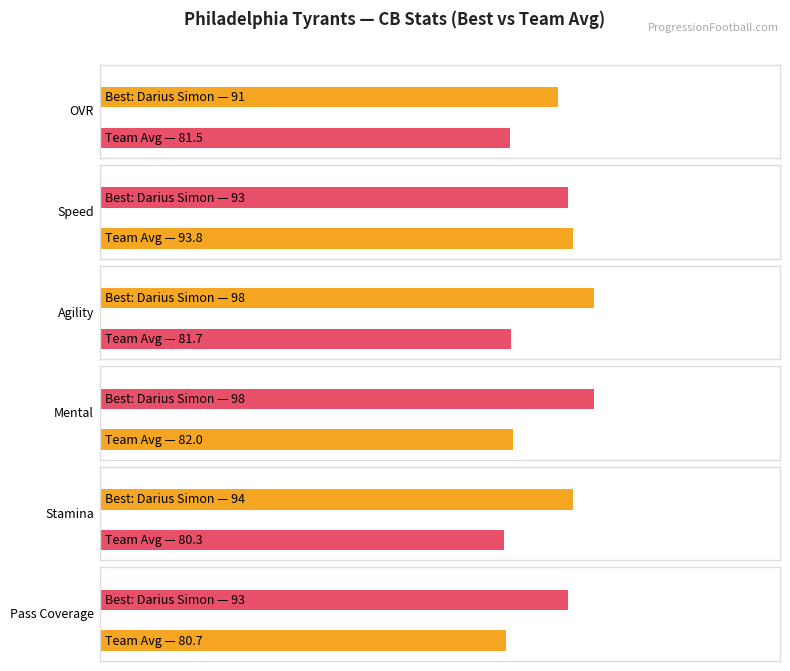

How many data points does each series have?

6